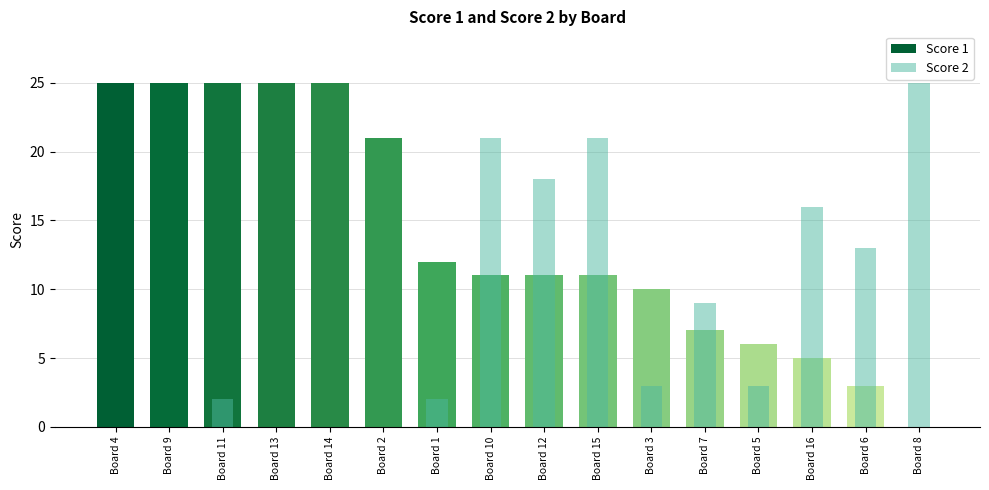

What is the average value of the Score 1 series?

14